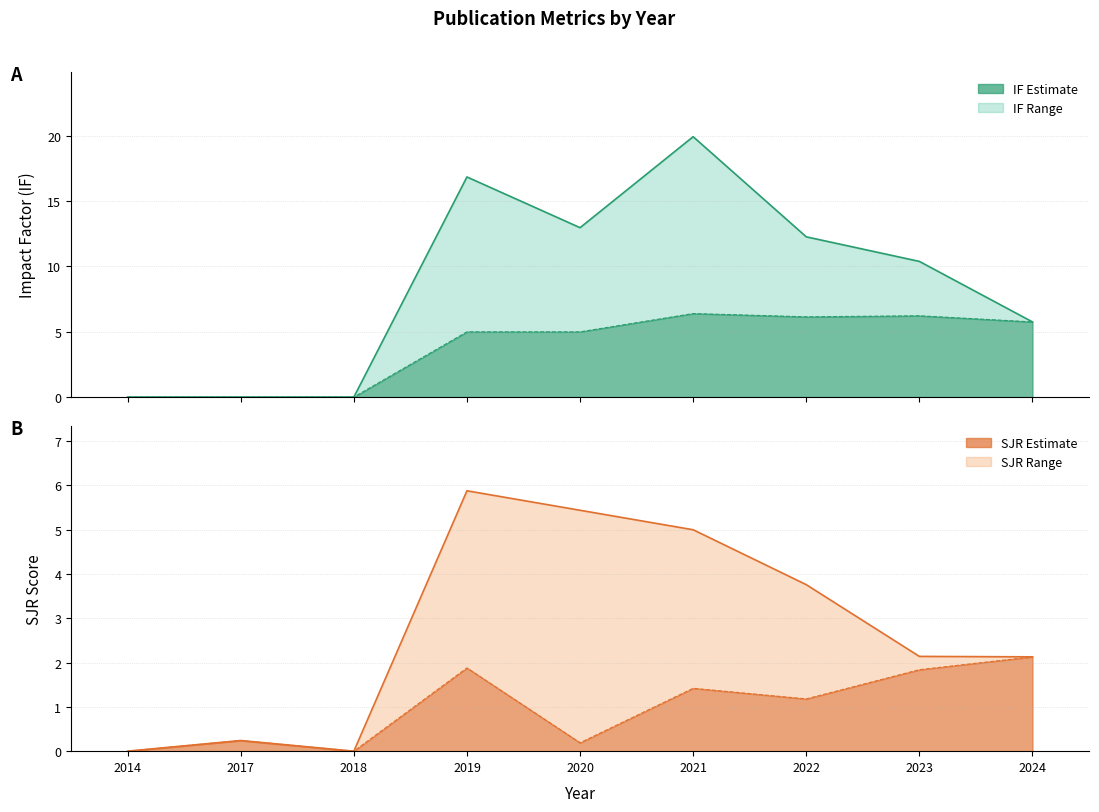

Rank the series at 2018 from lowest to highest value.

IF, IF_lower, SJR, SJR_lower